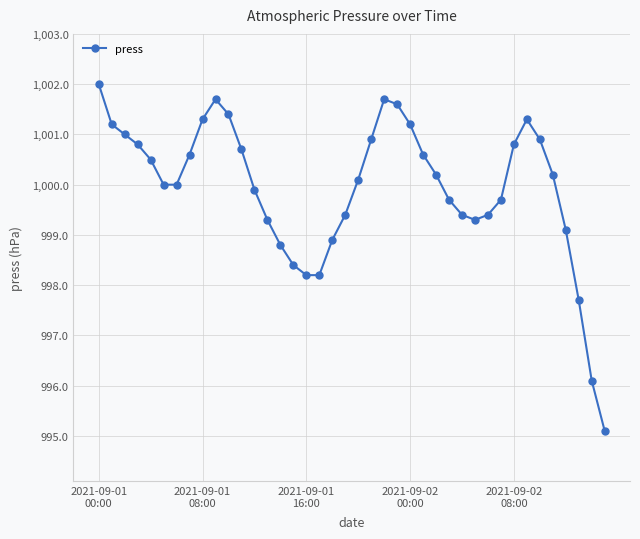

What is the maximum value shown in the chart?

1002.0